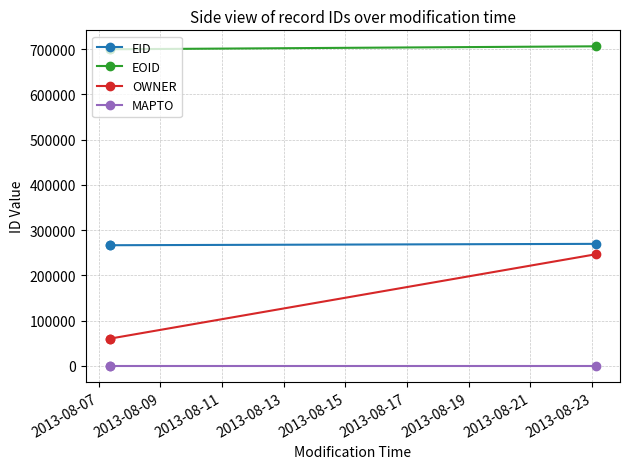

Which series has the largest total across all categories?

EOID